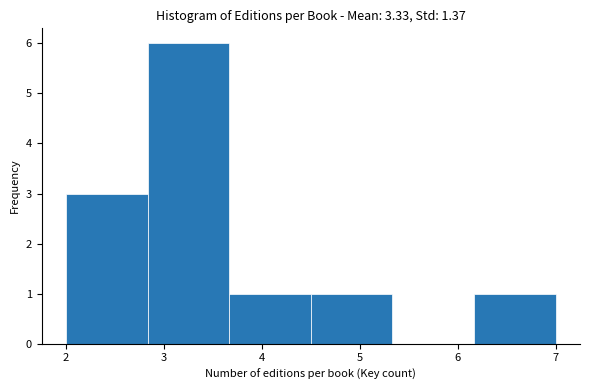

How tall is the bar that spans 4.5 to 5.3 on the x-axis? Neither the bar edges nor the heights are printed on the chart, so give them approximately, as read against the axes.

1